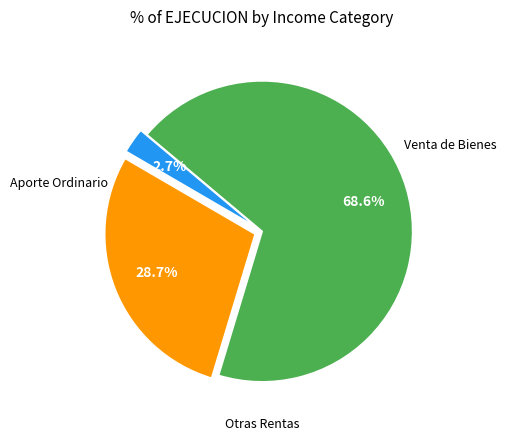

Does any single category account for the majority?

Yes